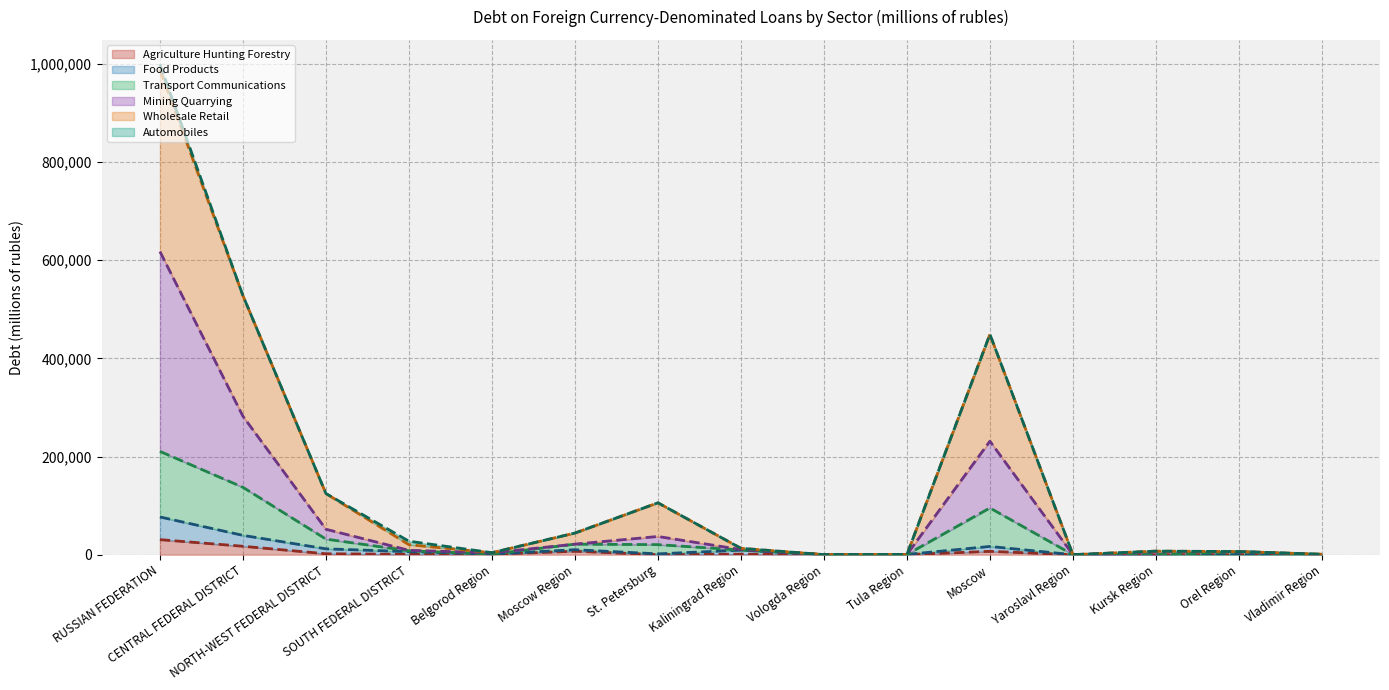

What is the minimum value for mining_quarrying?

90